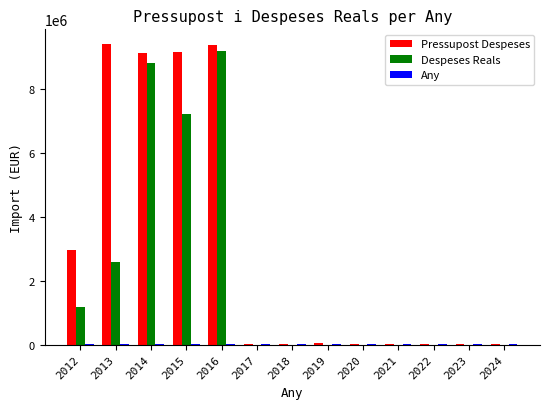

What is the greatest value displayed?

9411203.0